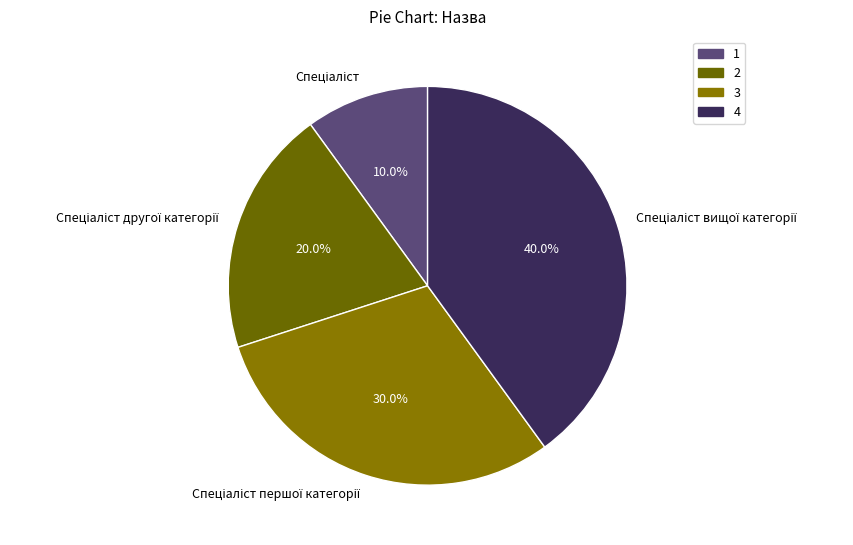

Is there any slice that represents more than half of the pie?

No